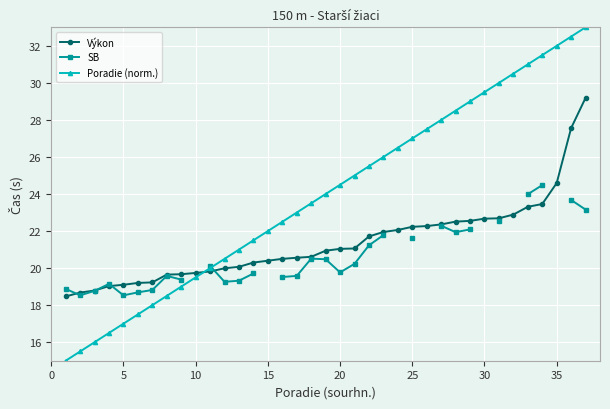

Read the Výkon value at 35.

24.6